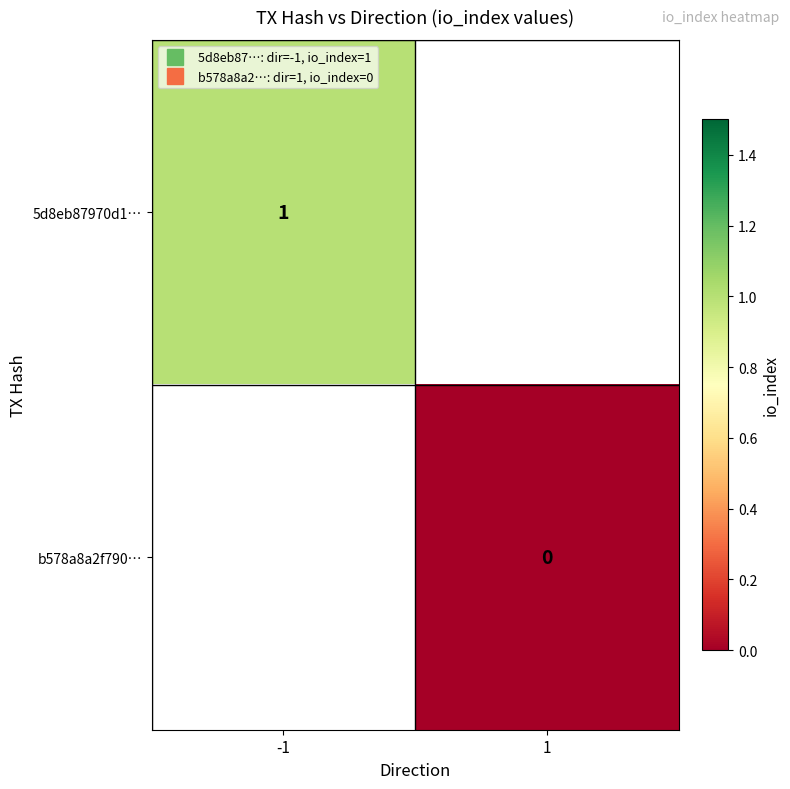

Count the number of categories in the chart.

2